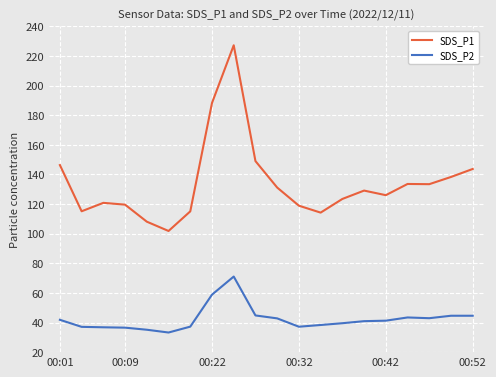

What is the minimum value for SDS_P1?

101.8